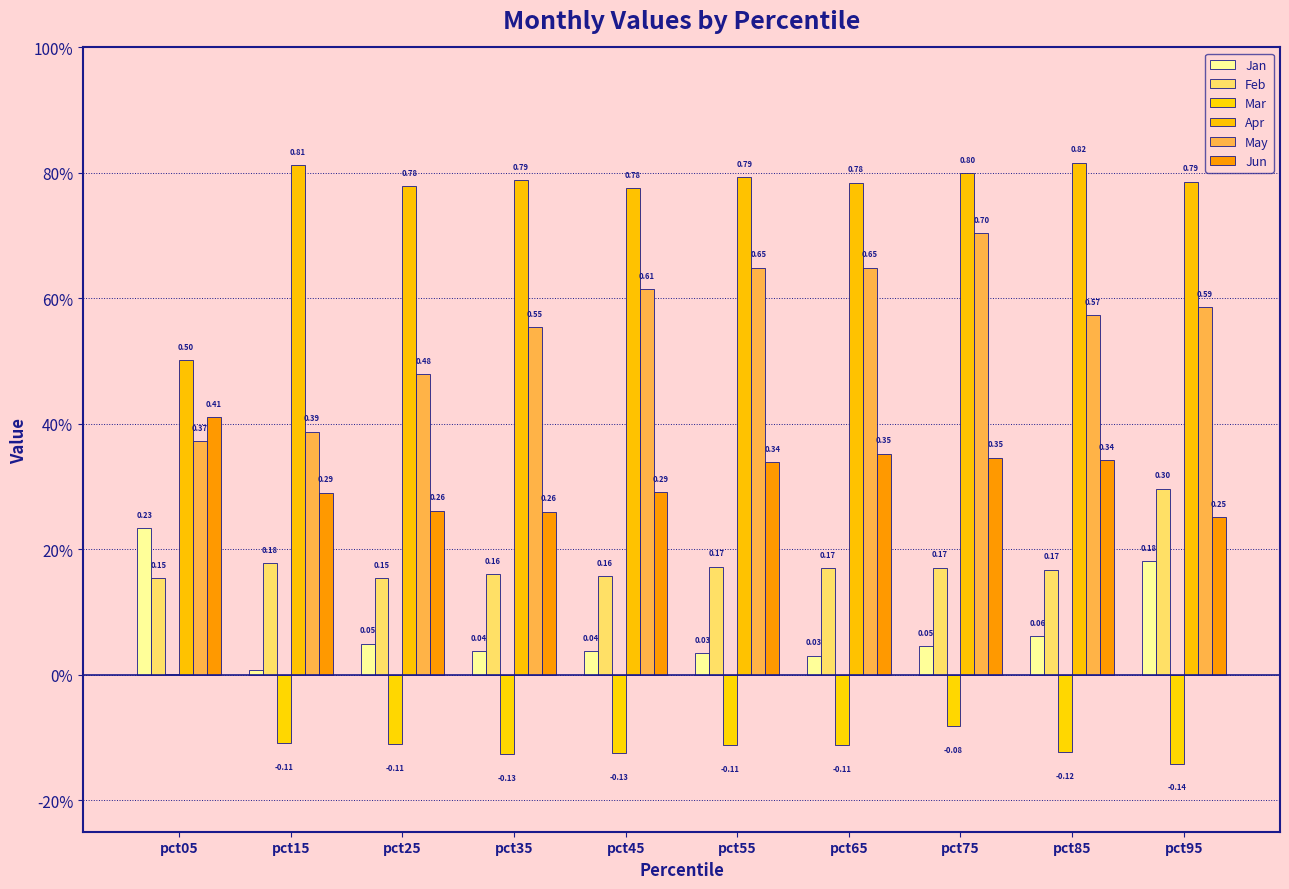

The Jan series shows 0.0 at pct35. True or false?

True